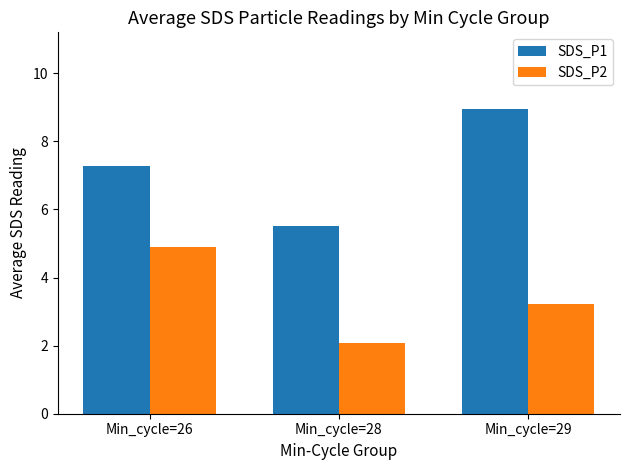

Rank the categories by SDS_P1 value from highest to lowest.

Min_cycle=29, Min_cycle=26, Min_cycle=28